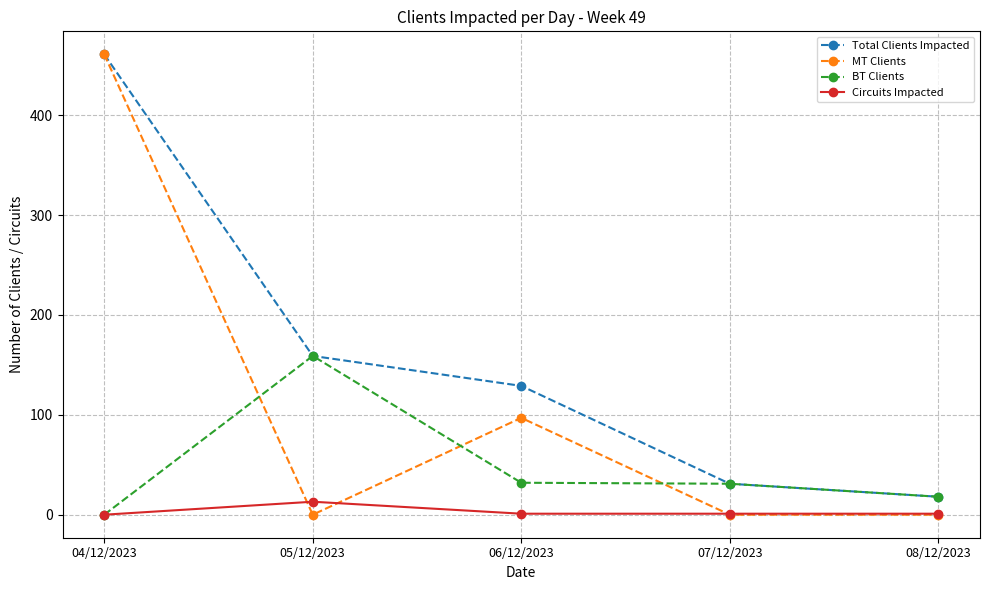

Where is the first local maximum for BT Clients?

05/12/2023